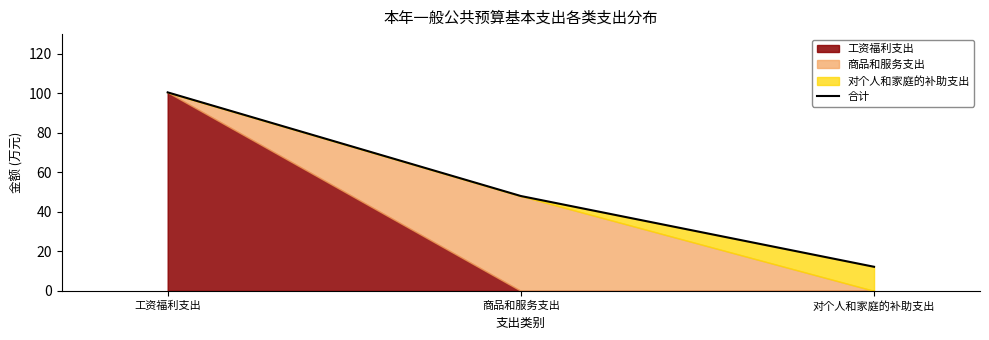

How many categories are shown in the chart?

3